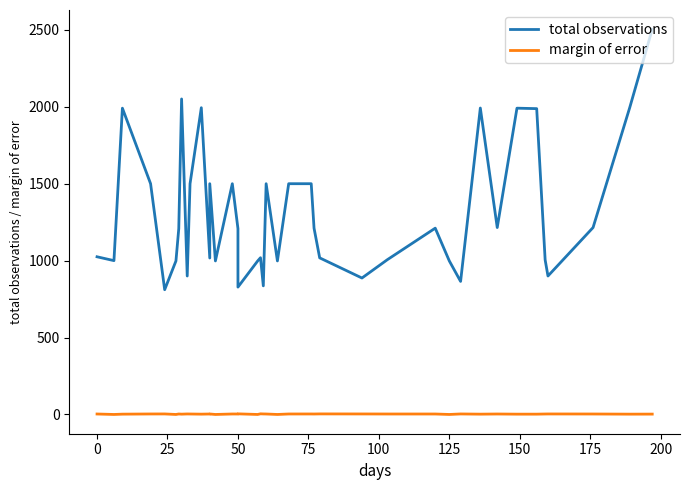

At how many categories does at least one series exceed 115?

40